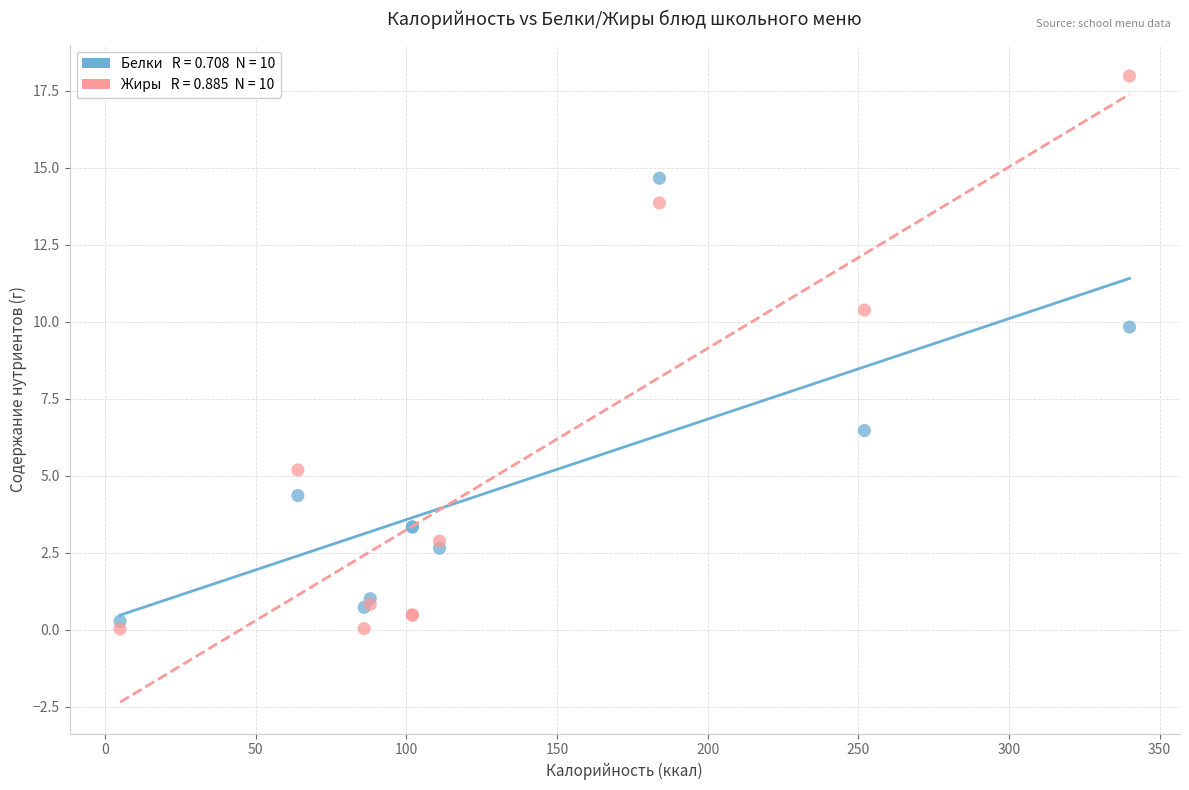

Across all series, what Y value is closest to 9?

9.8